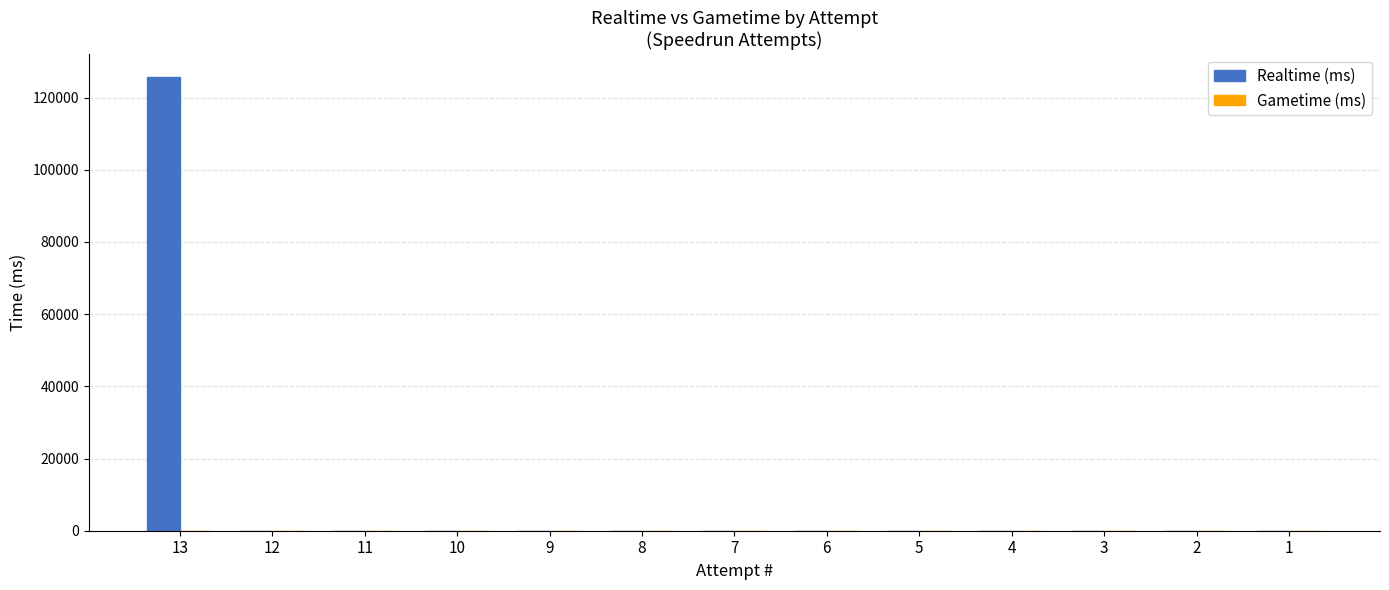

The value at 12 is 0. True or false?

True